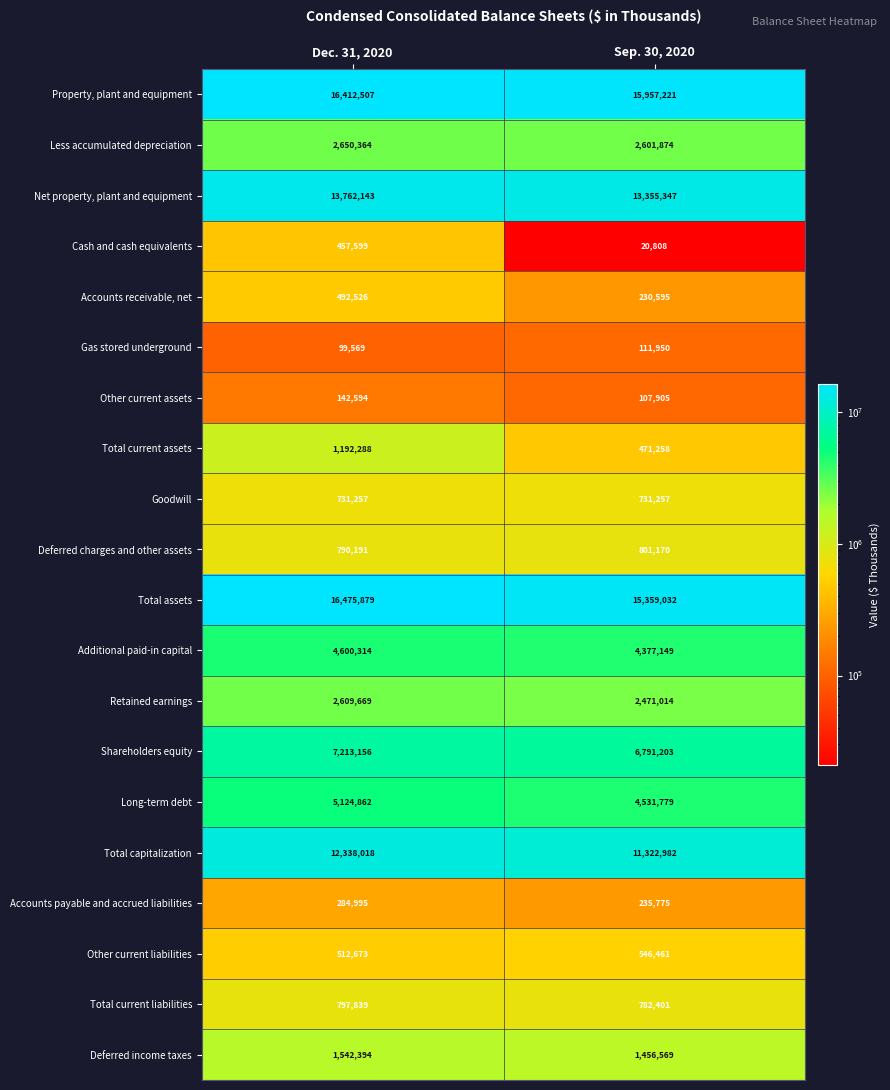

The Cash and cash equivalents series shows 32049 at Sep. 30, 2020. True or false?

False